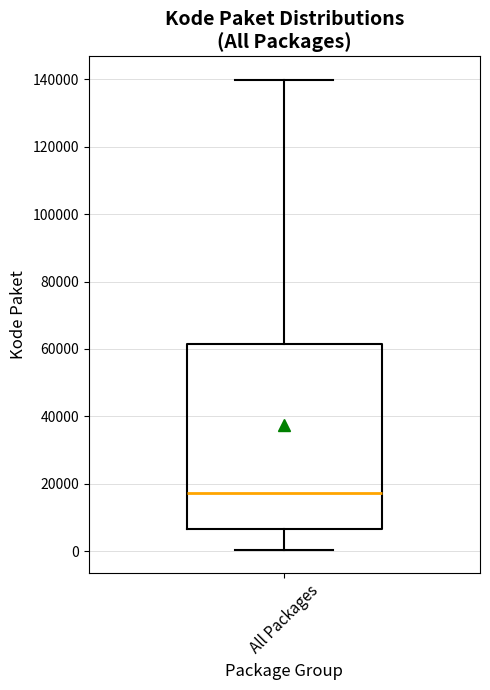

Read this box plot against the y-axis: the position of the median line, the range covered by the box, and the ends of both whiskers. The values are not printed on the chart, so give them approximately, as read against the axis.

median 18000, box 6000 to 62000, whiskers 0 to 140000